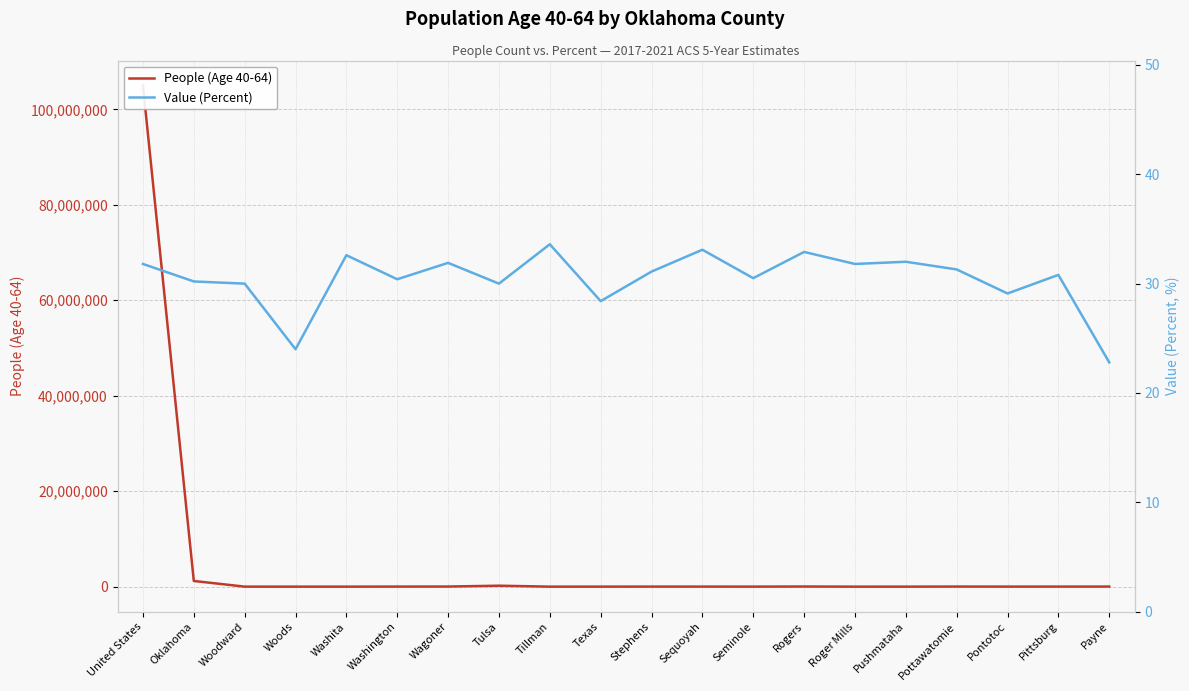

True or false: Value (Percent) and People (Age 40-64) intersect in this chart.

False